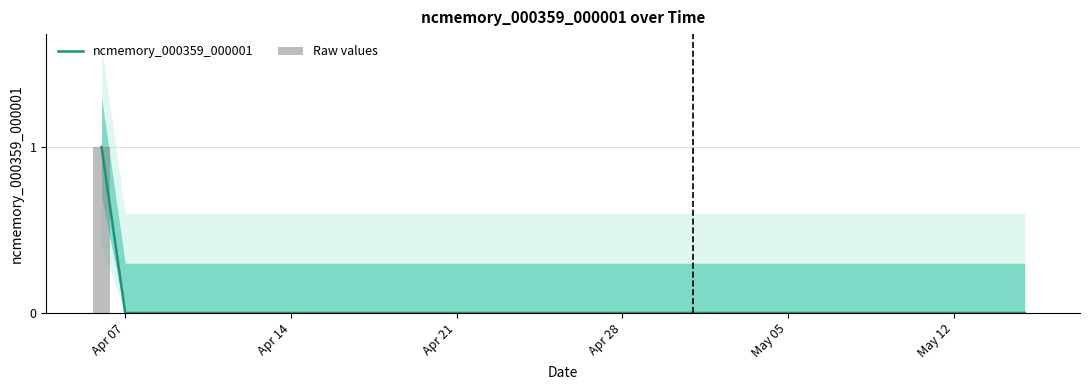

Reading right to left, list all the values displayed in this chart.

ncmemory_000359_000001: 0	0	0	0	0	0	0	0	0	0	0	0	0	0	0	0	0	0	0	0	0	0	0	0	0	0	0	0	0	0	0	0	0	0	0	0	0	0	0	1
Raw values: 0	0	0	0	0	0	0	0	0	0	0	0	0	0	0	0	0	0	0	0	0	0	0	0	0	0	0	0	0	0	0	0	0	0	0	0	0	0	0	1